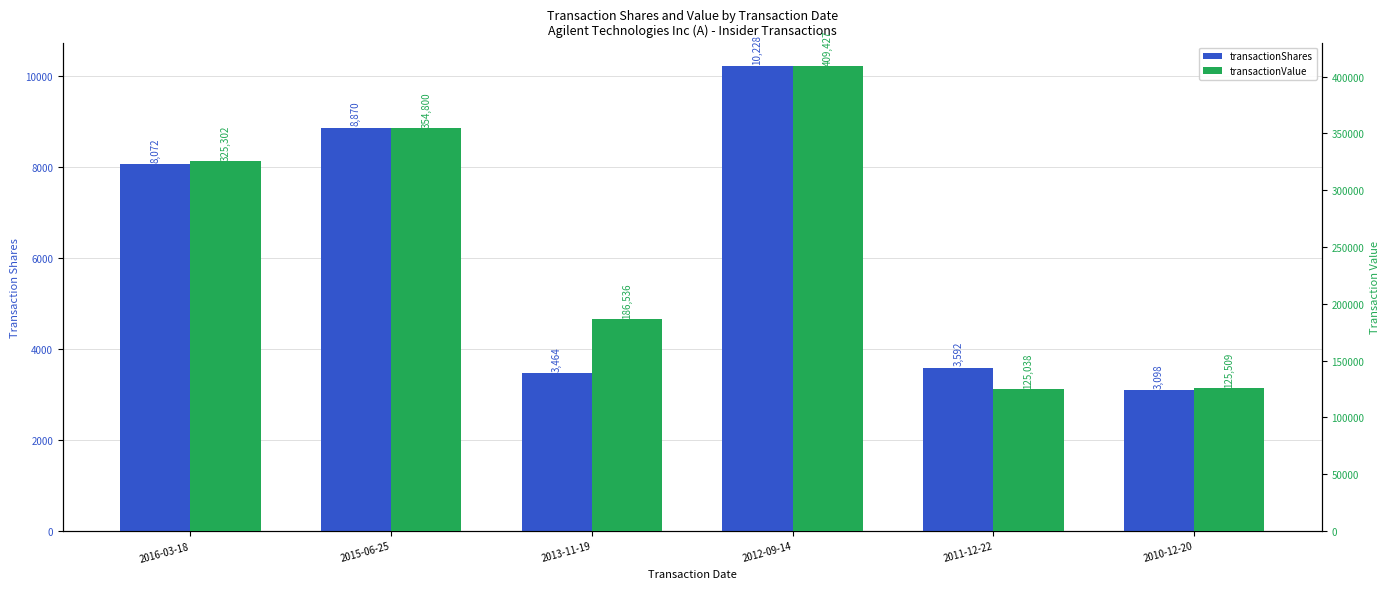

The transactionValue series shows 255615 at 2013-11-19. True or false?

False